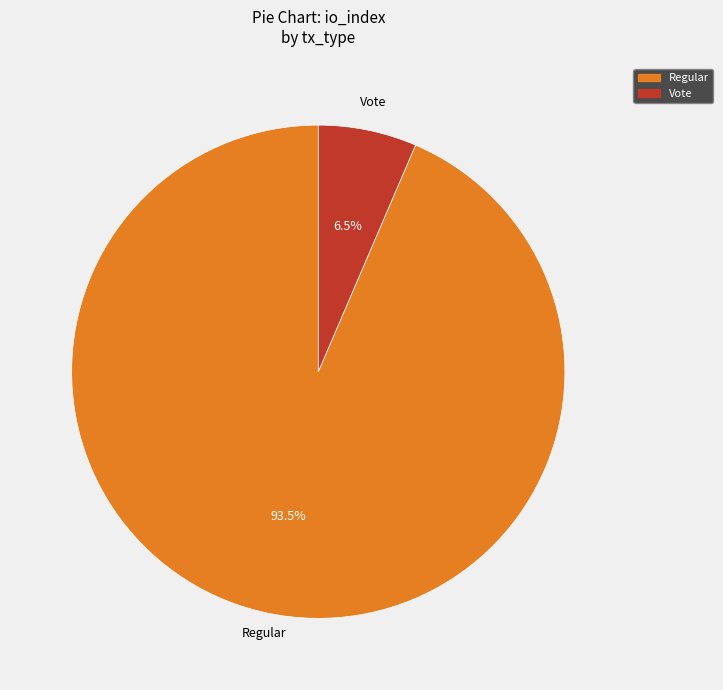

Between Vote and Regular, which is larger?

Regular